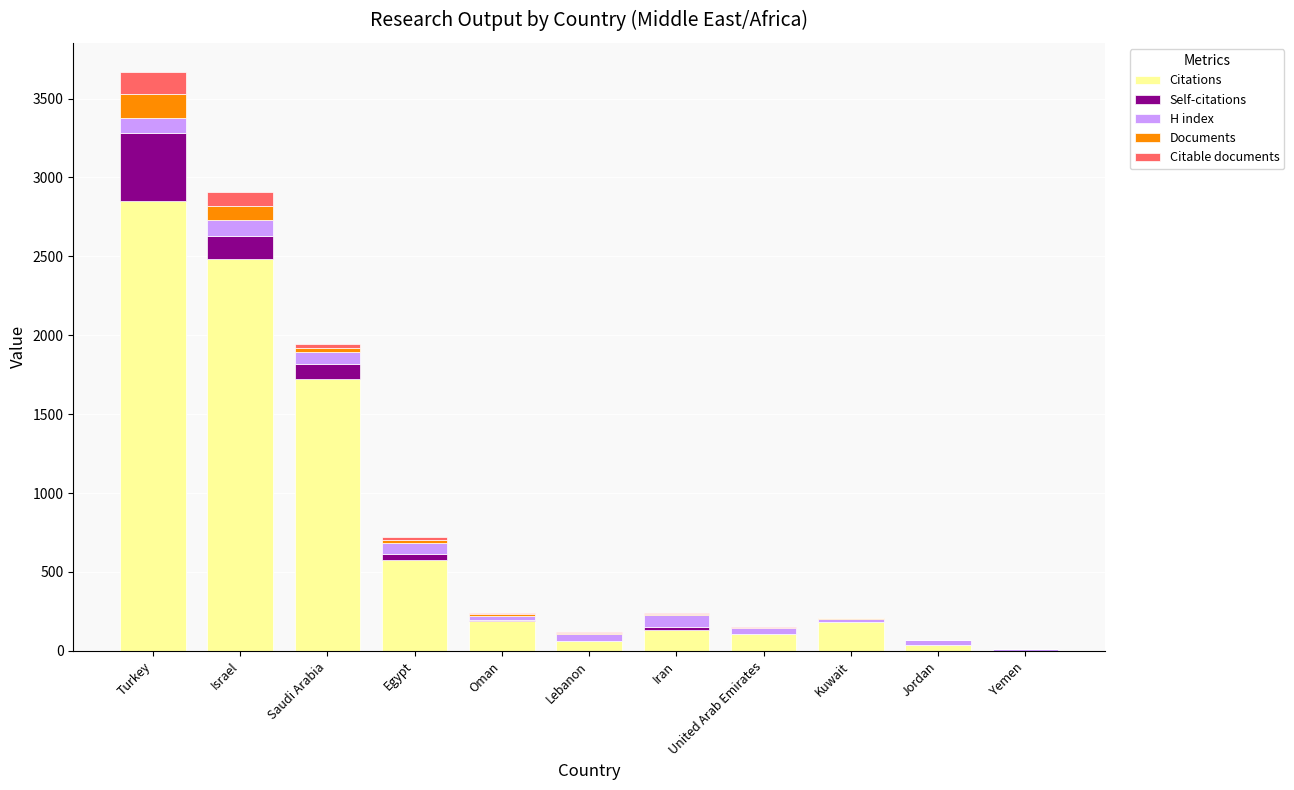

What is the sum of all Citations values?

8333